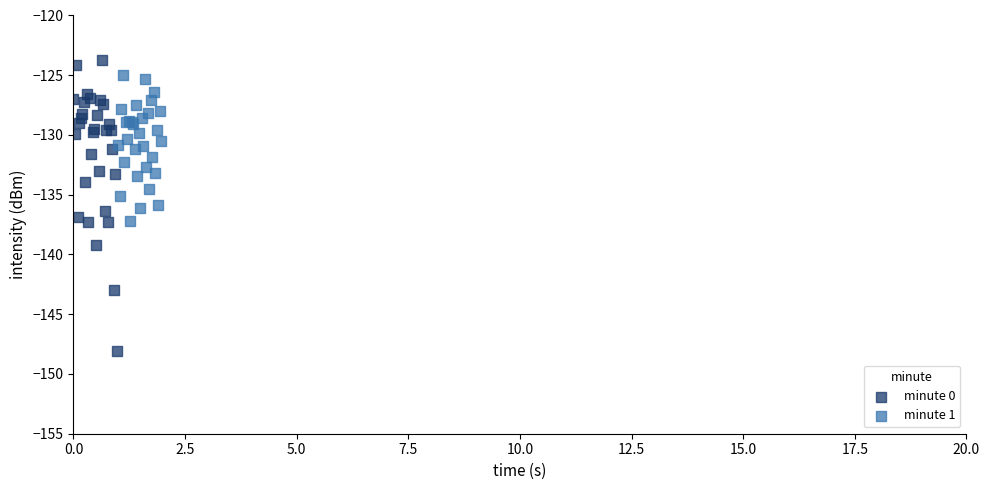

Which series contains the lowest Y value?

minute 0